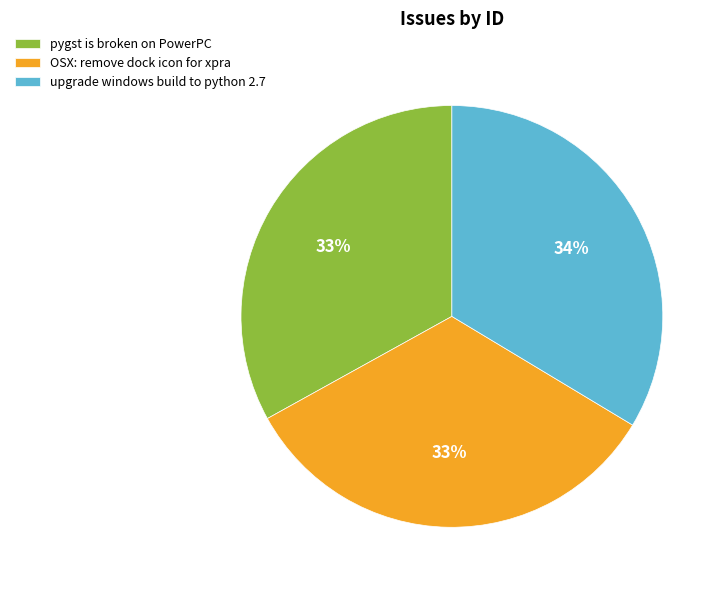

To the nearest percent, what is the combined percentage of OSX: remove dock icon for xpra and pygst is broken on PowerPC?

66%